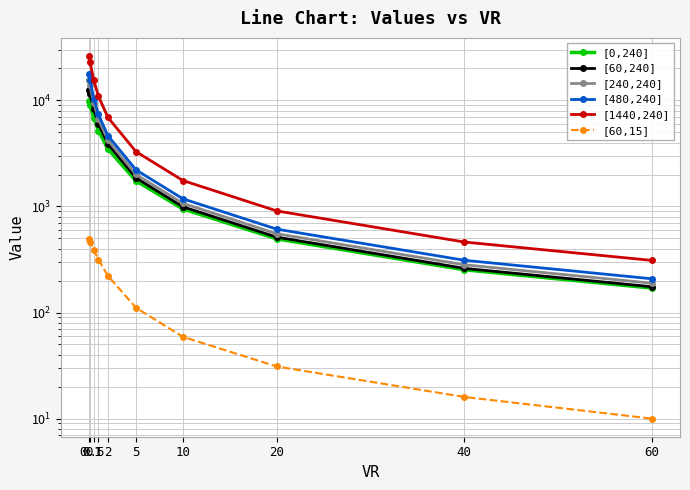

True or false: [1440,240] and [60,240] intersect in this chart.

False